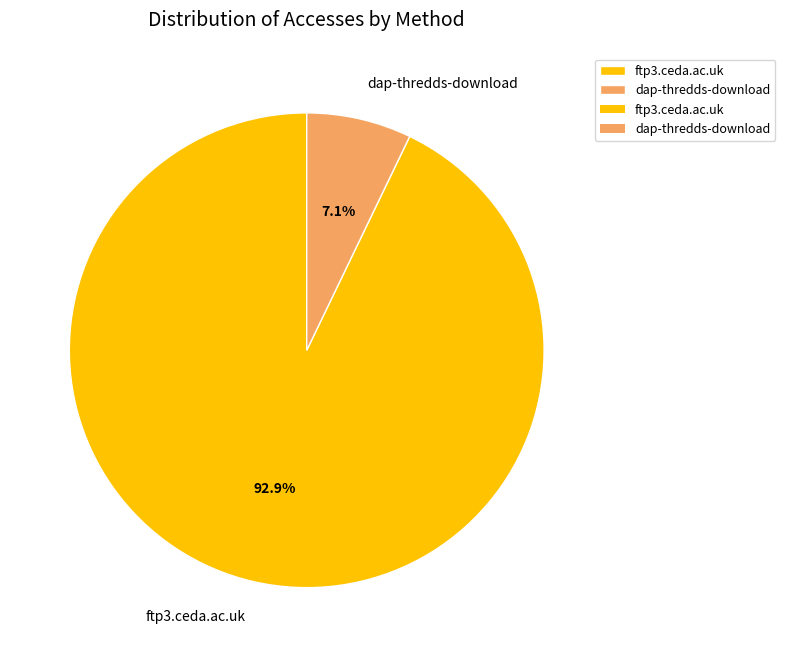

Between ftp3.ceda.ac.uk and dap-thredds-download, which is larger?

ftp3.ceda.ac.uk